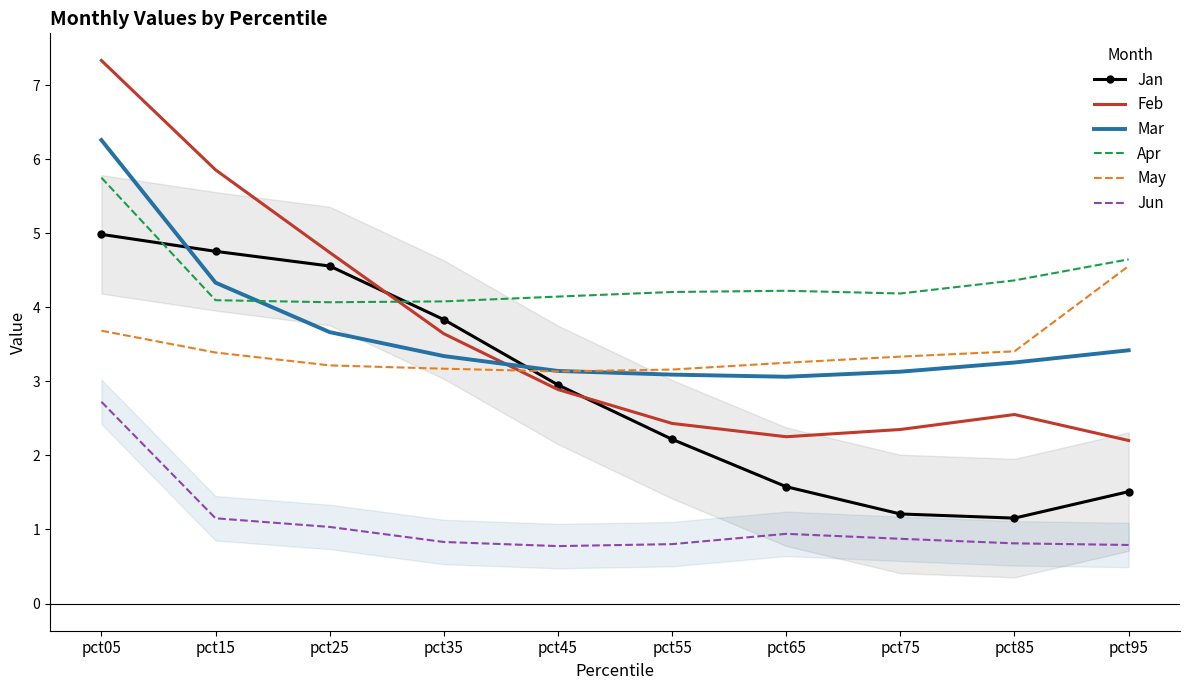

What is the average value of the Jun series?

1.1